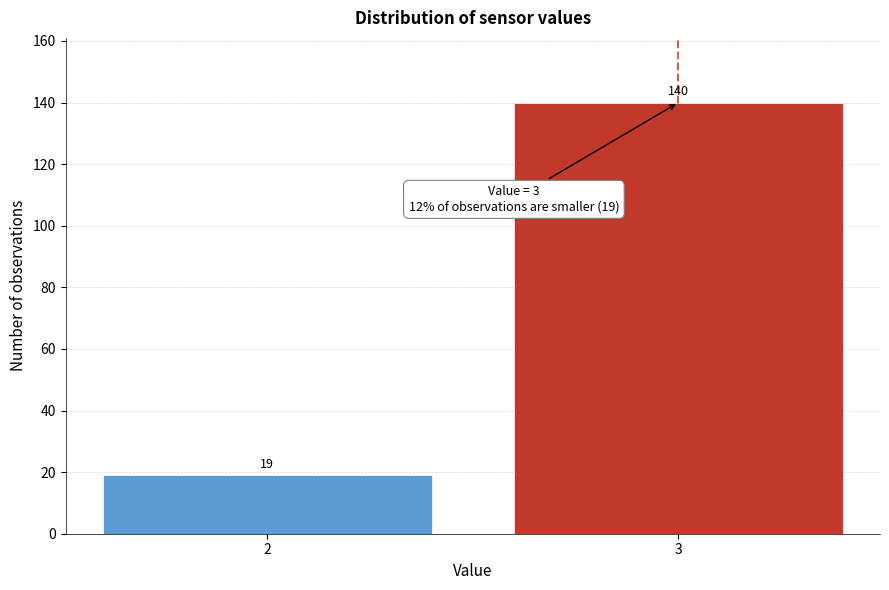

Reading left to right, transcribe all the data shown in this chart.

2=19	3=140